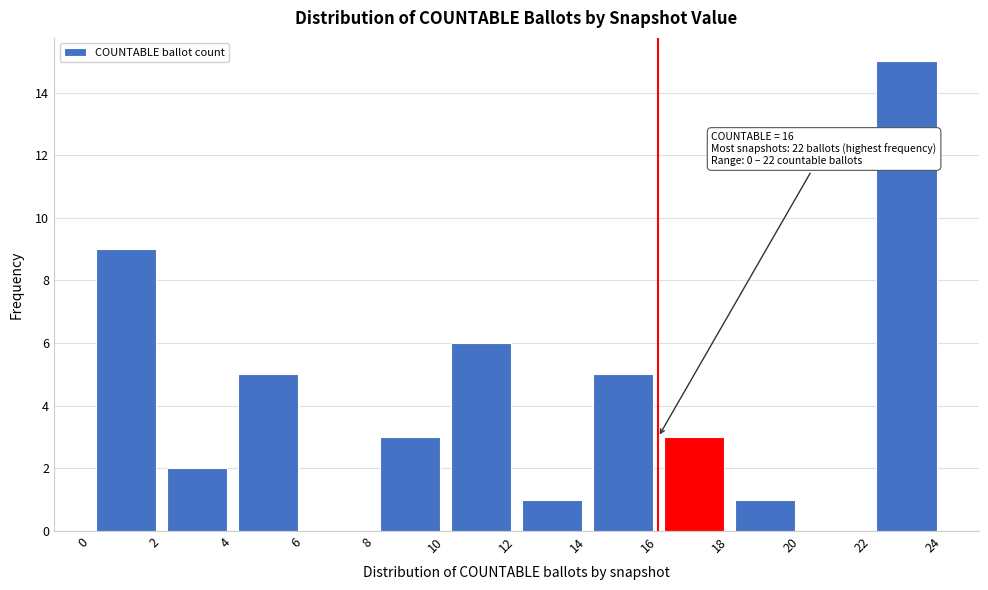

Which range on the x-axis has the tallest bar?

22 to 24